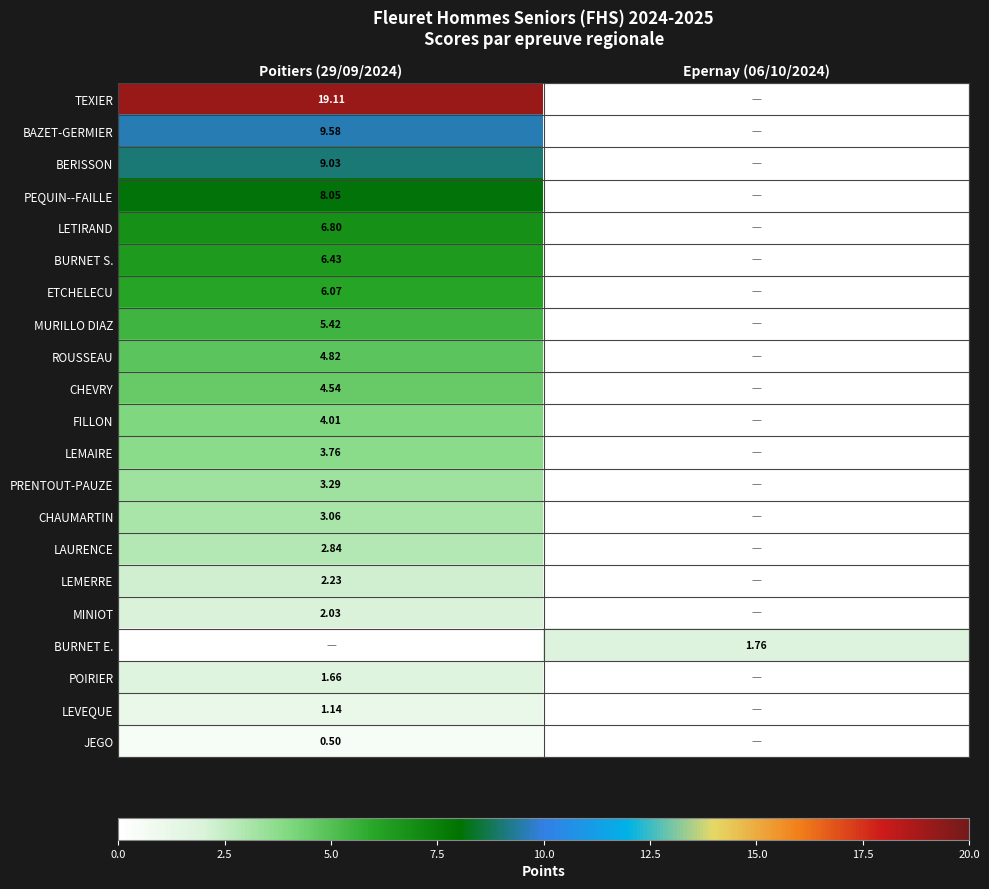

What is the sum of the LAURENCE values at Poitiers (29/09/2024) and Epernay (06/10/2024)?

2.8